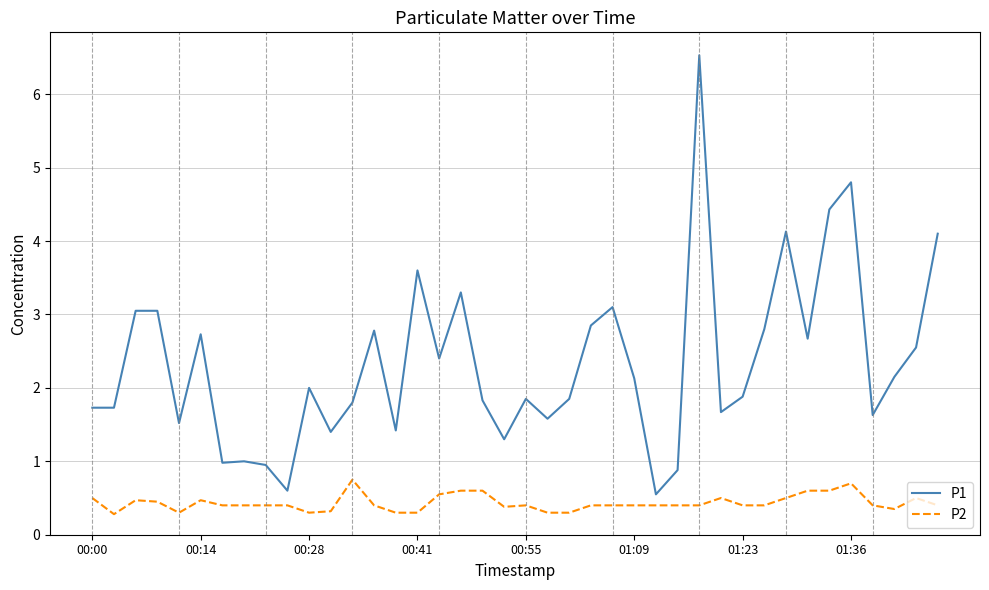

List the series in order of their peak value, lowest first.

P2, P1